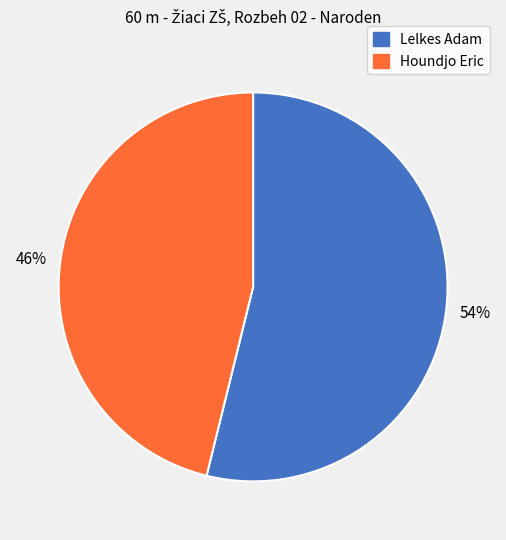

True or false: Lelkes Adam accounts for 43% of the total.

False